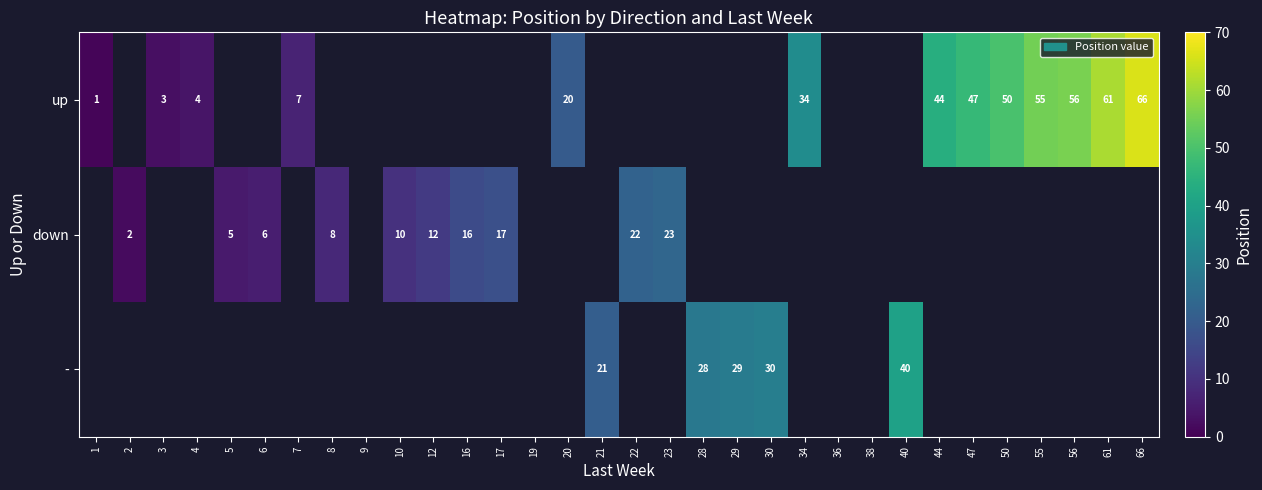

True or false: down has a value of 17 at 17.

True